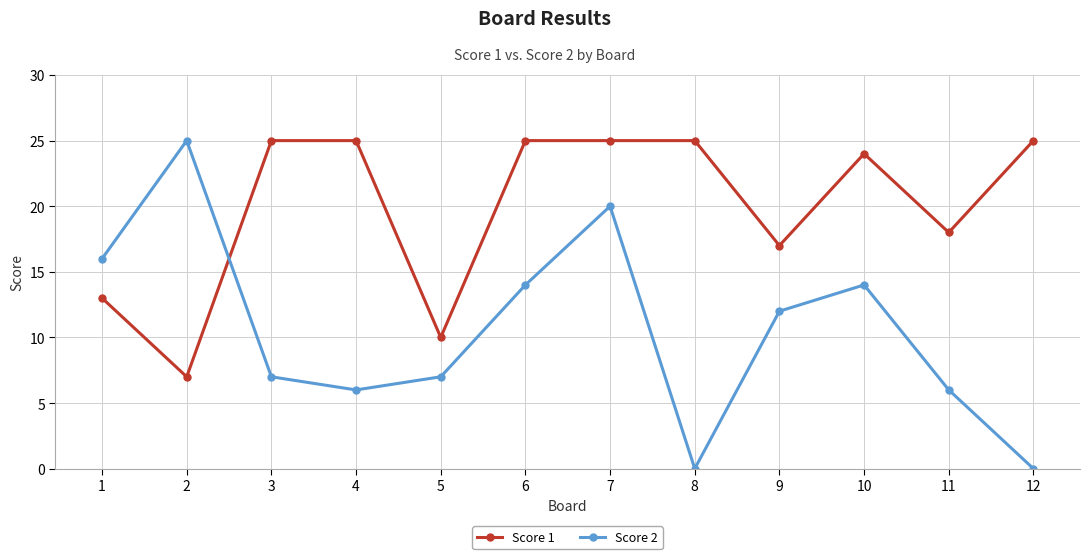

How many interior local peaks does the Score 2 series have?

3